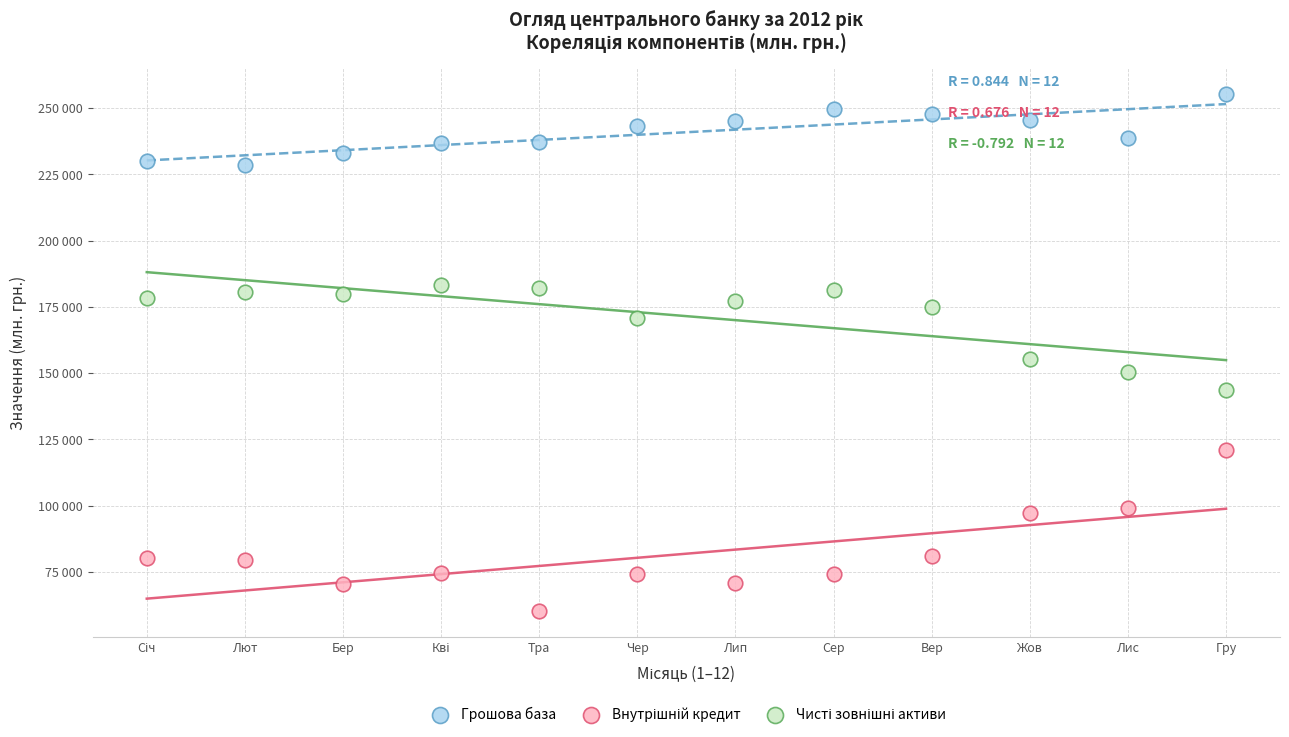

Which series reaches the maximum Y coordinate?

Грошова база